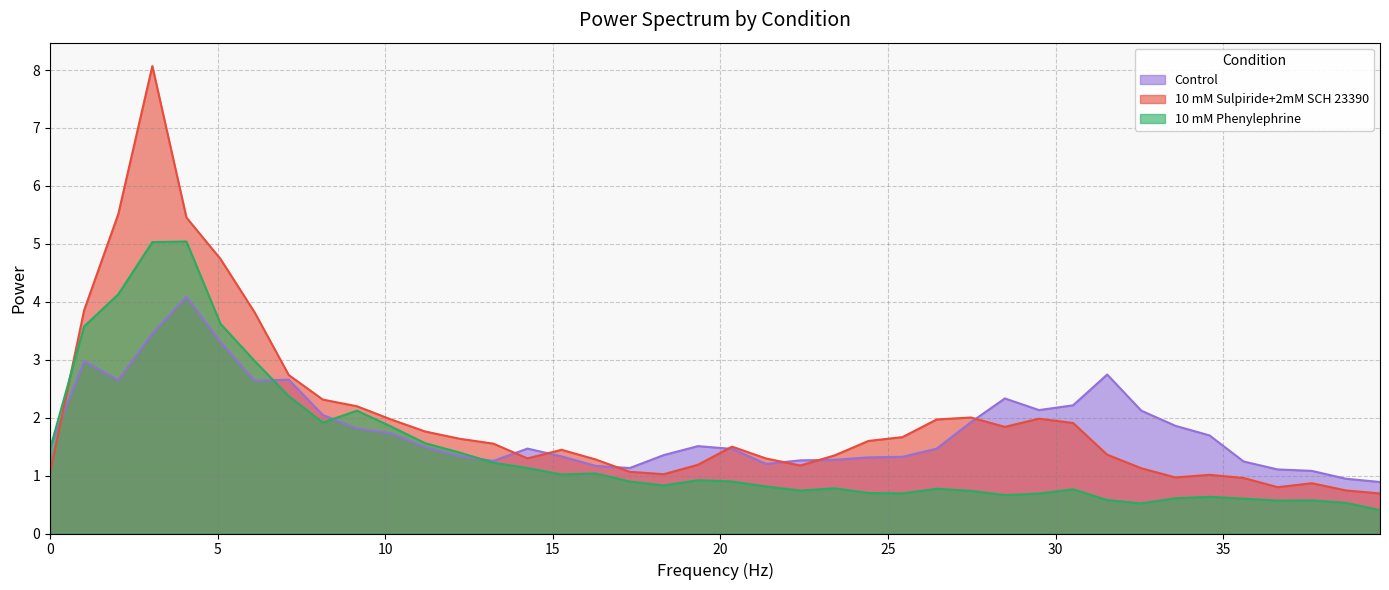

At which label is 10 mM Phenylephrine closest to 2?

8.138021